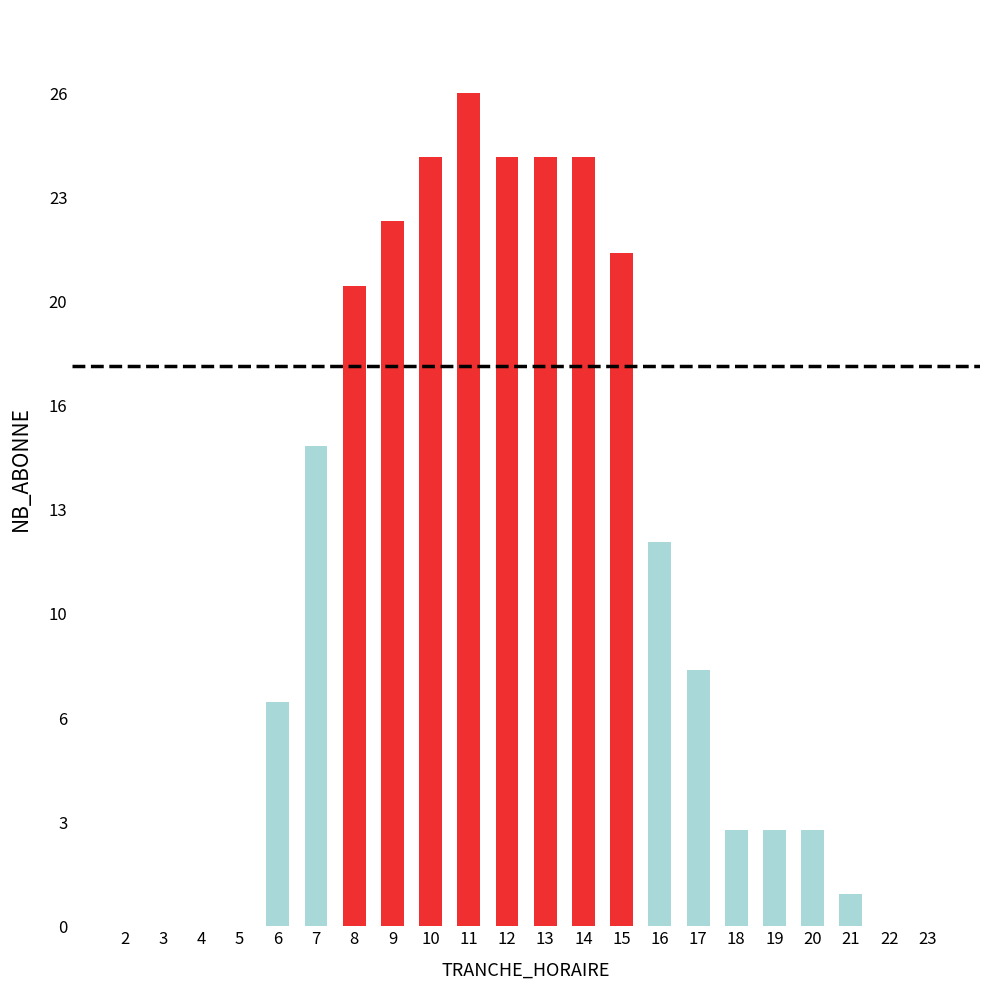

Are the bars horizontal?

No